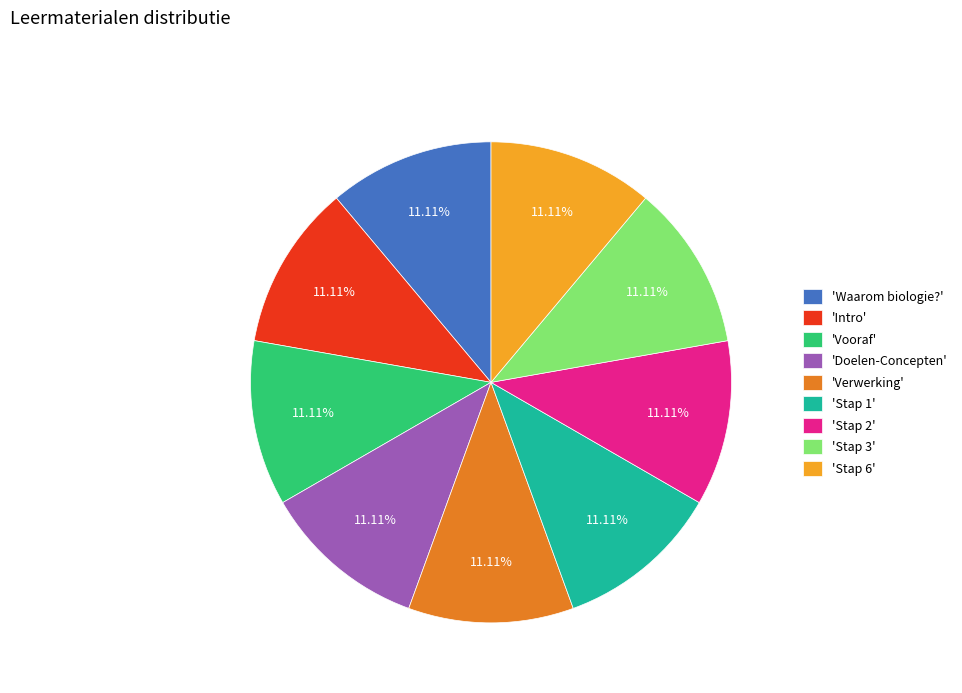

Do 'Stap 6' and 'Stap 1' together represent more than half of the pie?

No